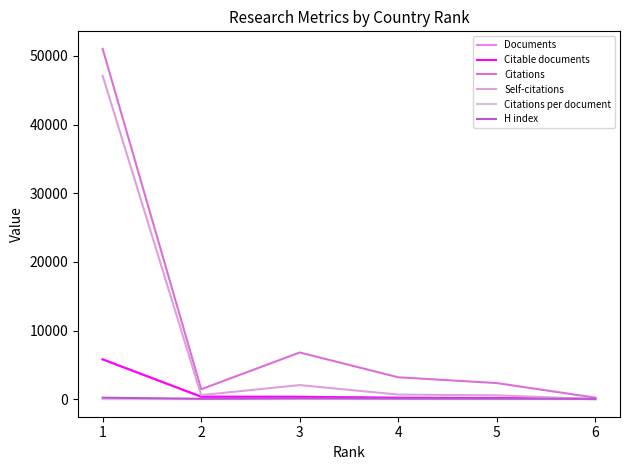

Rank the categories by Self-citations value from highest to lowest.

1, 3, 4, 2, 5, 6